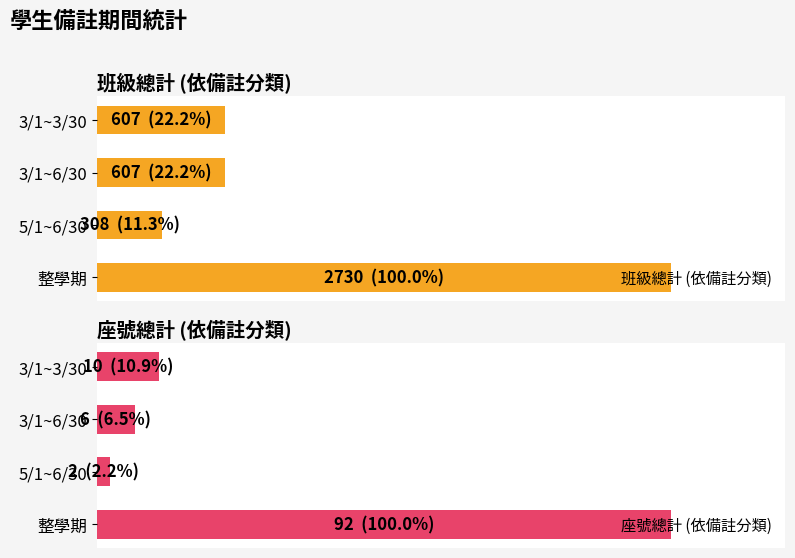

What is the average value of the 班級總計 (依備註分類) series?

38.9